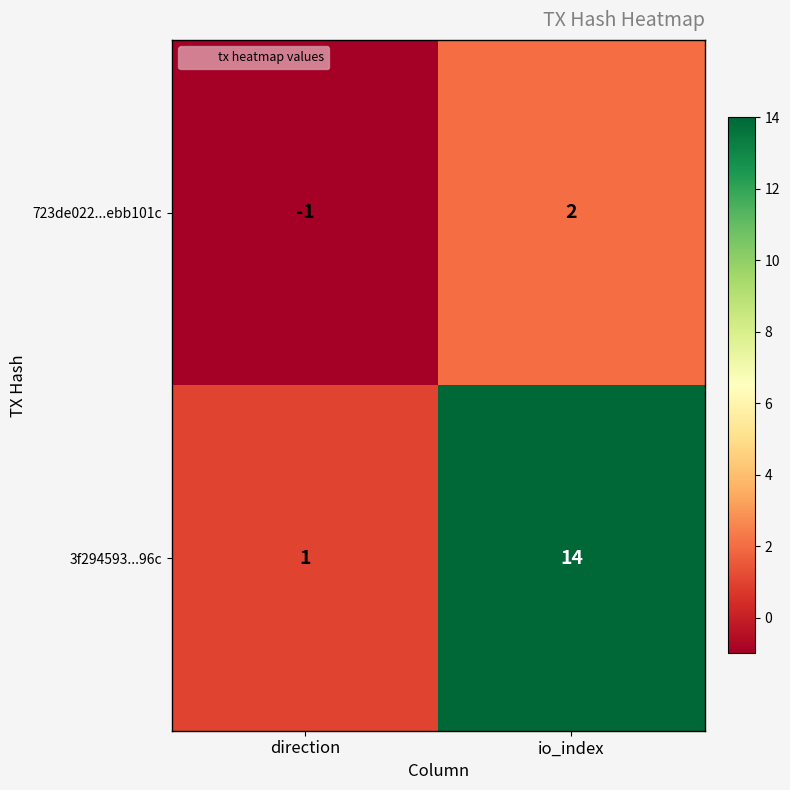

What is the difference between the highest and lowest values at direction?

2